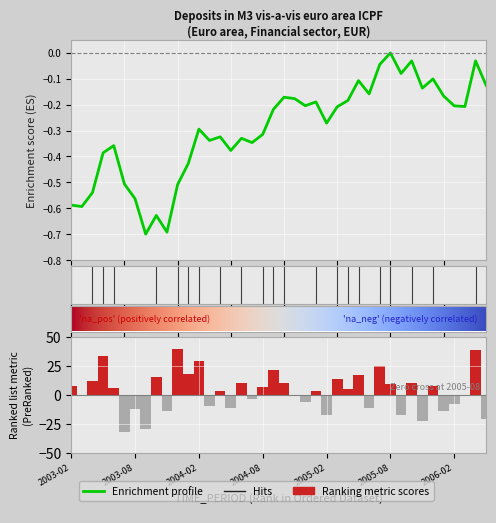

What is the minimum value shown in the chart?

-32.3